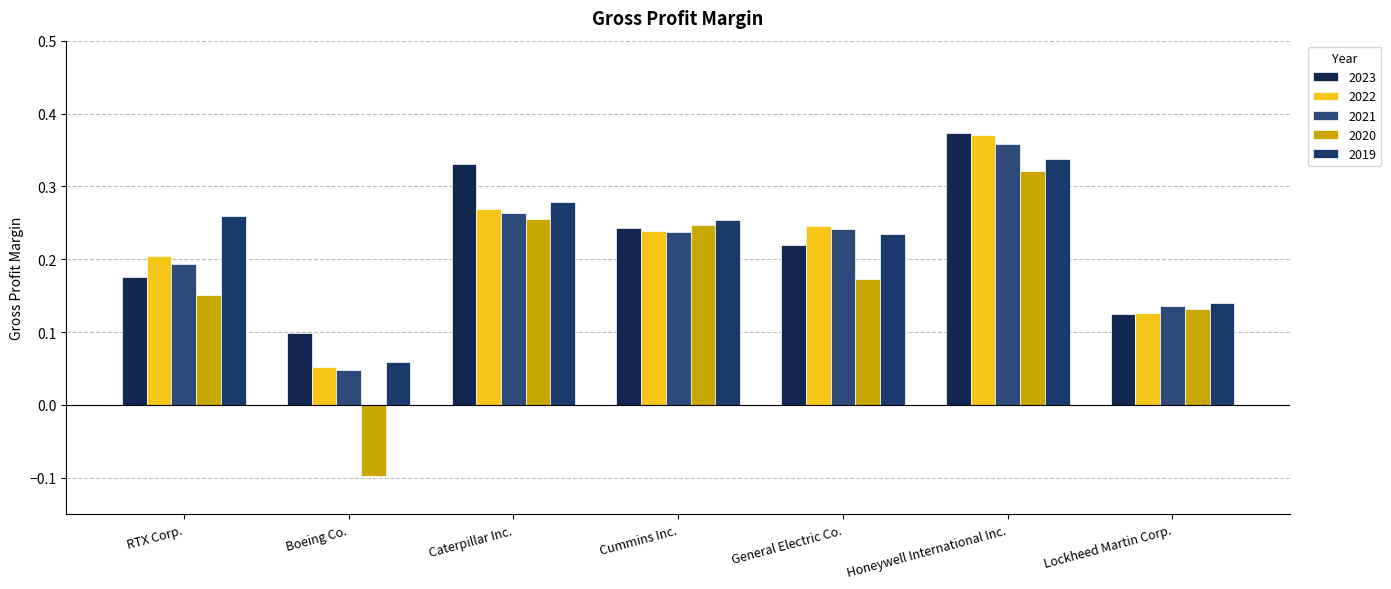

Which series has the largest total across all categories?

2023